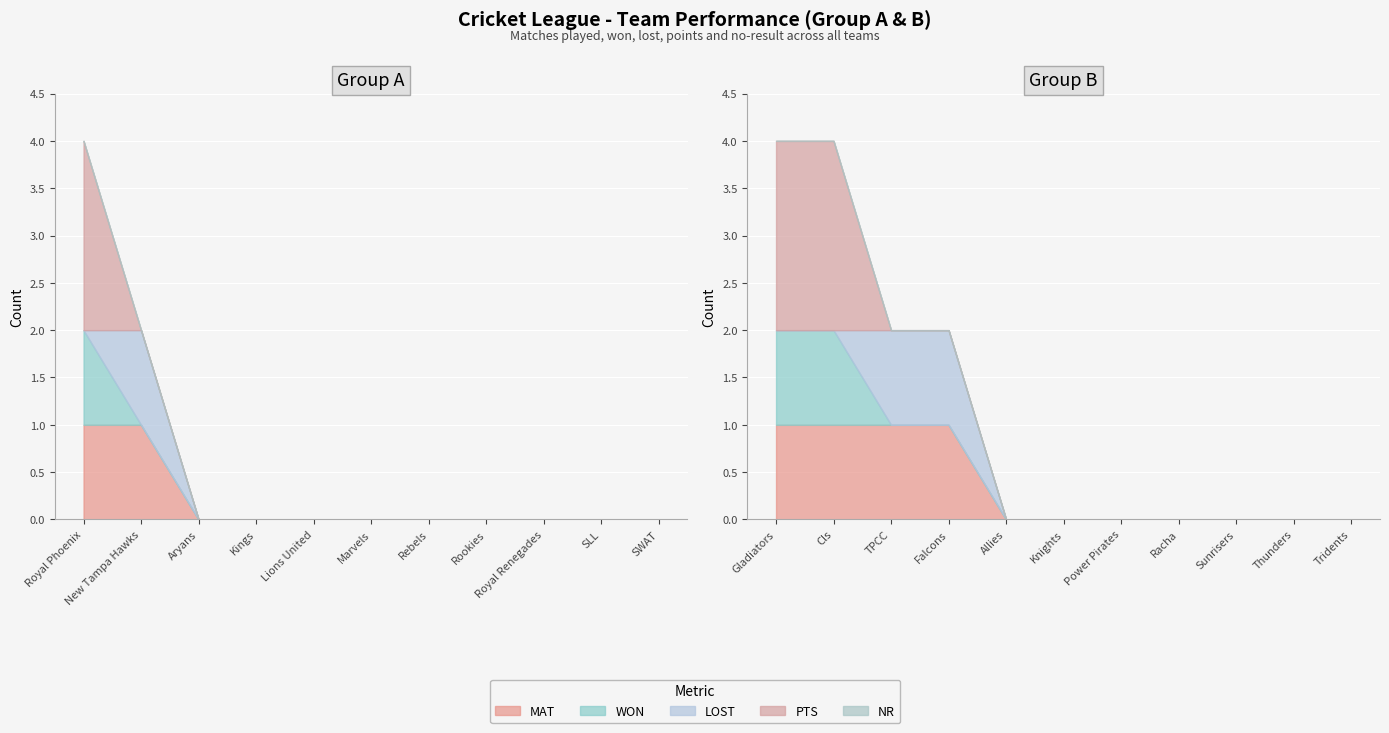

Reading left to right, extract all data points from this chart.

MAT: 1	1	0	0	0	0	0	0	0	0	0	1	1	1	1	0	0	0	0	0	0	0
WON: 1	0	0	0	0	0	0	0	0	0	0	1	1	0	0	0	0	0	0	0	0	0
LOST: 0	1	0	0	0	0	0	0	0	0	0	0	0	1	1	0	0	0	0	0	0	0
PTS: 2	0	0	0	0	0	0	0	0	0	0	2	2	0	0	0	0	0	0	0	0	0
NR: 0	0	0	0	0	0	0	0	0	0	0	0	0	0	0	0	0	0	0	0	0	0